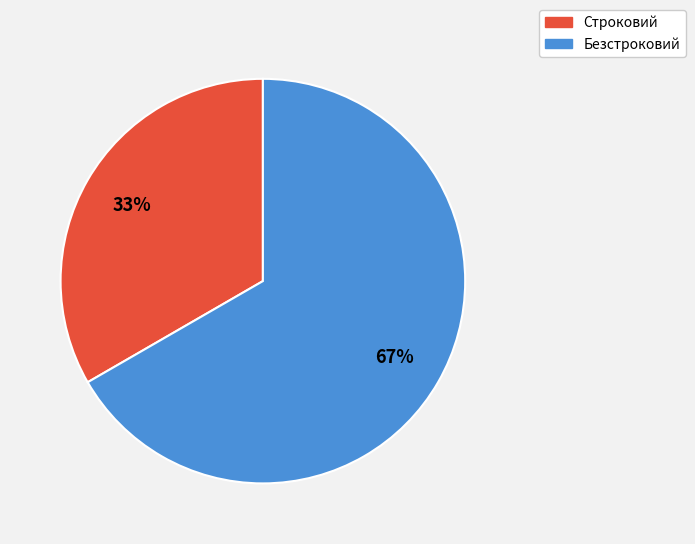

To the nearest percent, what is the average slice percentage?

50%